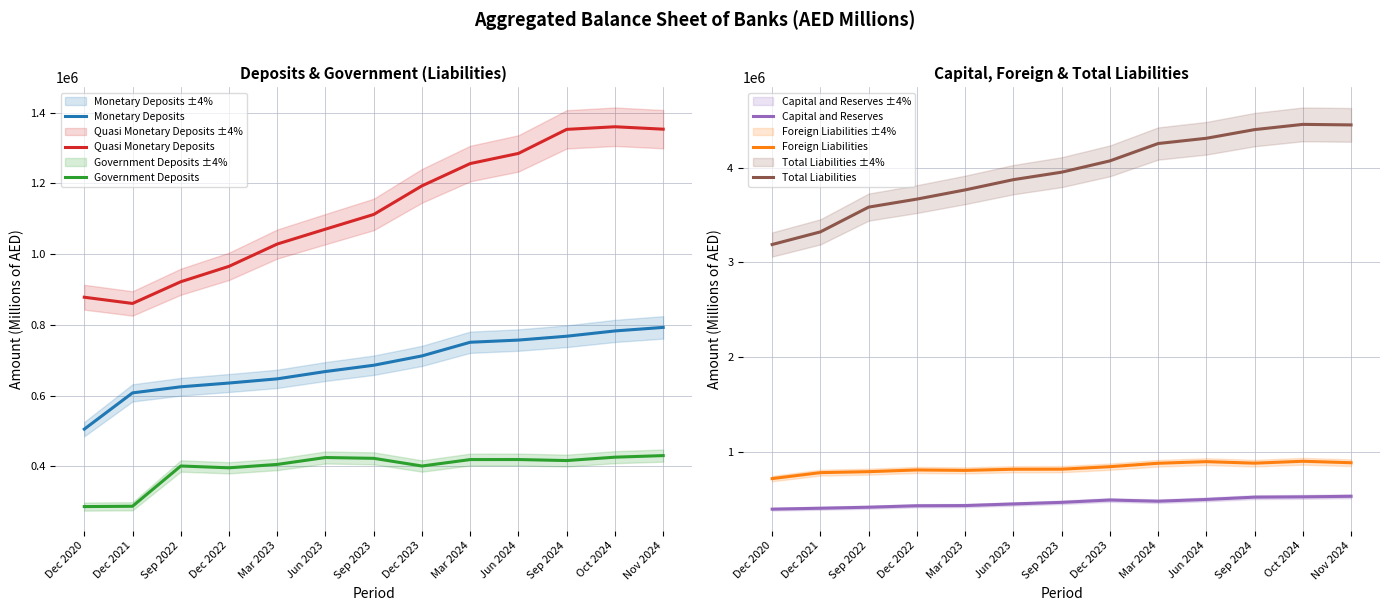

Reading left to right, what are all the values shown in this chart?

Monetary Deposits: Dec 2020=505336.0	Dec 2021=607771.0	Sep 2022=624958.0	Dec 2022=635626.0	Mar 2023=647473.0	Jun 2023=668162.0	Sep 2023=685880.0	Dec 2023=712280.0	Mar 2024=750865.0	Jun 2024=757001.3	Sep 2024=767900.0	Oct 2024=782849.4	Nov 2024=792804.6
Quasi Monetary Deposits: Dec 2020=878071.0	Dec 2021=860501.0	Sep 2022=921831.0	Dec 2022=965401.0	Mar 2023=1028435.0	Jun 2023=1070480.0	Sep 2023=1112026.0	Dec 2023=1192852.0	Mar 2024=1255814.0	Jun 2024=1284486.5	Sep 2024=1352430.3	Oct 2024=1359828.6	Nov 2024=1352988.0
Government Deposits: Dec 2020=286471.0	Dec 2021=287408.0	Sep 2022=401182.0	Dec 2022=396055.0	Mar 2023=405642.0	Jun 2023=425143.0	Sep 2023=422845.0	Dec 2023=401129.0	Mar 2024=419328.0	Jun 2024=419434.6	Sep 2024=416536.1	Oct 2024=426097.8	Nov 2024=430559.5
Capital and Reserves: Dec 2020=392780.0	Dec 2021=402548.0	Sep 2022=413271.0	Dec 2022=428605.0	Mar 2023=430708.0	Jun 2023=447762.0	Sep 2023=464575.0	Dec 2023=489294.0	Mar 2024=476576.0	Jun 2024=495206.8	Sep 2024=519459.0	Oct 2024=522769.1	Nov 2024=528623.4
Foreign Liabilities: Dec 2020=715606.0	Dec 2021=778461.0	Sep 2022=788708.0	Dec 2022=806943.0	Mar 2023=801993.0	Jun 2023=814389.0	Sep 2023=814939.0	Dec 2023=841296.0	Mar 2024=877415.0	Jun 2024=894703.0	Sep 2024=878488.8	Oct 2024=898642.1	Nov 2024=883075.3
Total Liabilities: Dec 2020=3188014.0	Dec 2021=3321488.0	Sep 2022=3583013.0	Dec 2022=3667611.0	Mar 2023=3764720.0	Jun 2023=3873060.0	Sep 2023=3951887.0	Dec 2023=4071099.0	Mar 2024=4254514.0	Jun 2024=4310153.9	Sep 2024=4401678.6	Oct 2024=4456847.3	Nov 2024=4451350.1